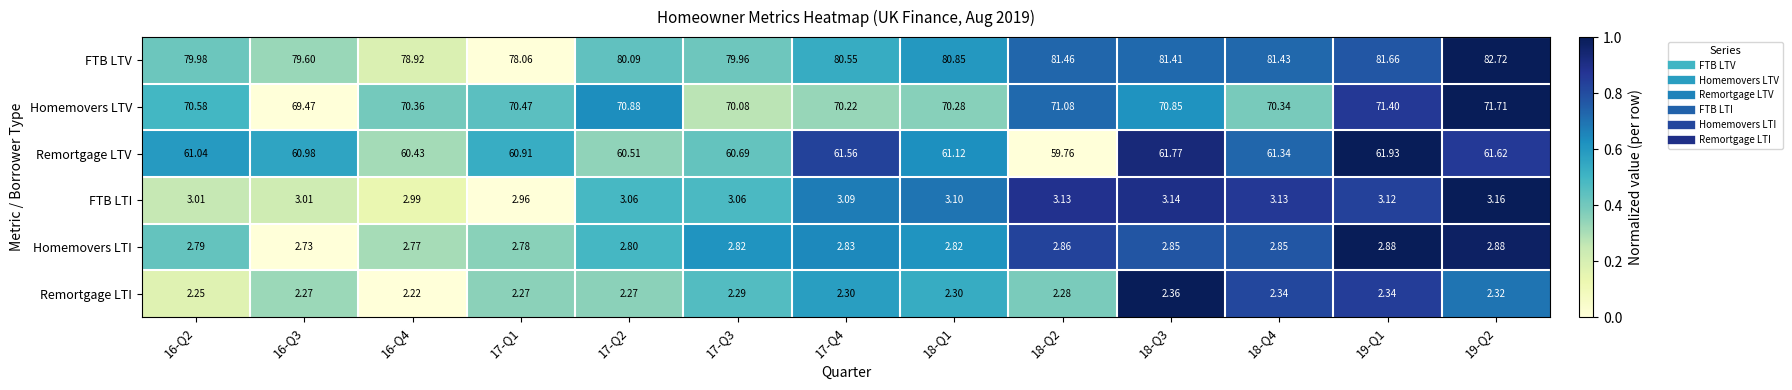

Which series changed the most between 16-Q2 and 17-Q1?

FTB LTV